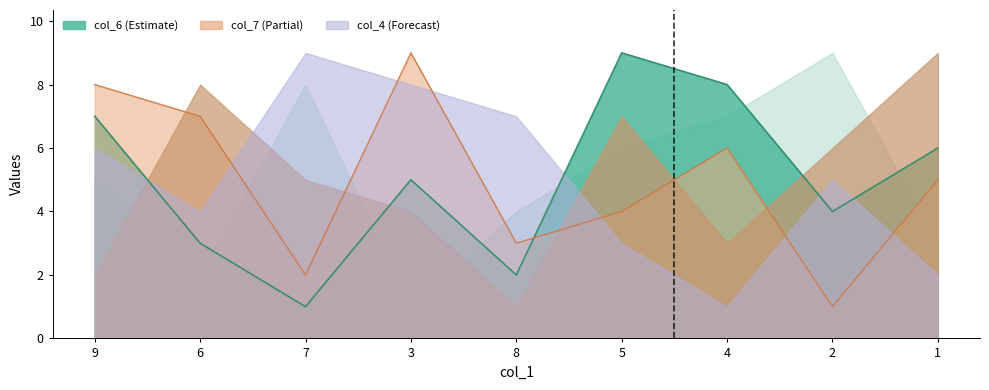

Where is col_3 nearest to the value 5?

7